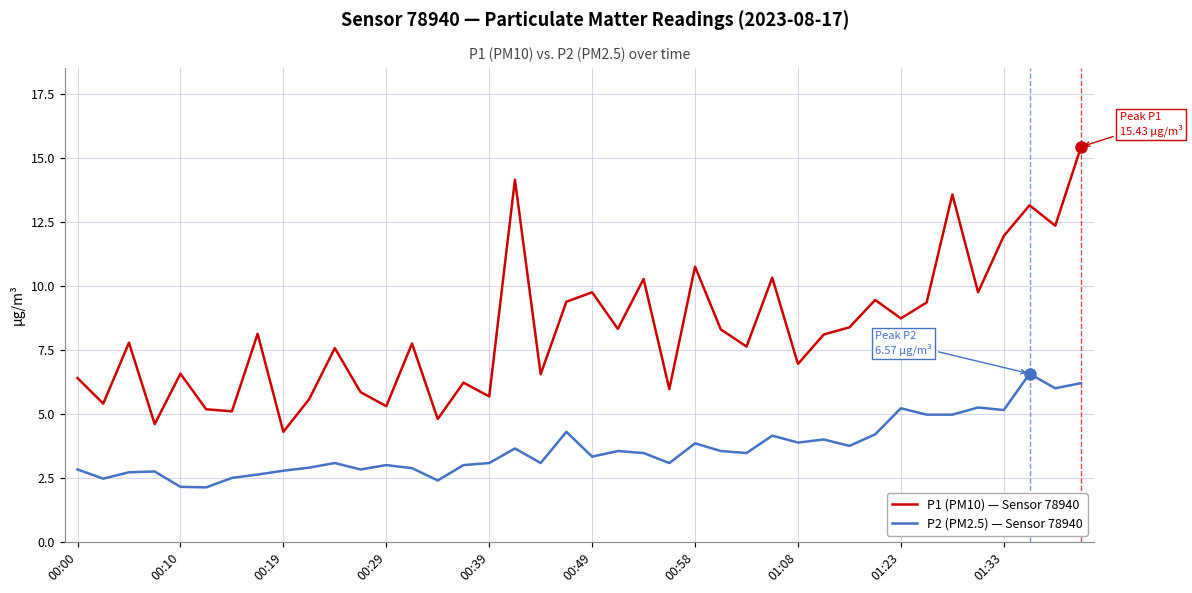

Which series has the largest total across all categories?

P1 (PM10) — Sensor 78940